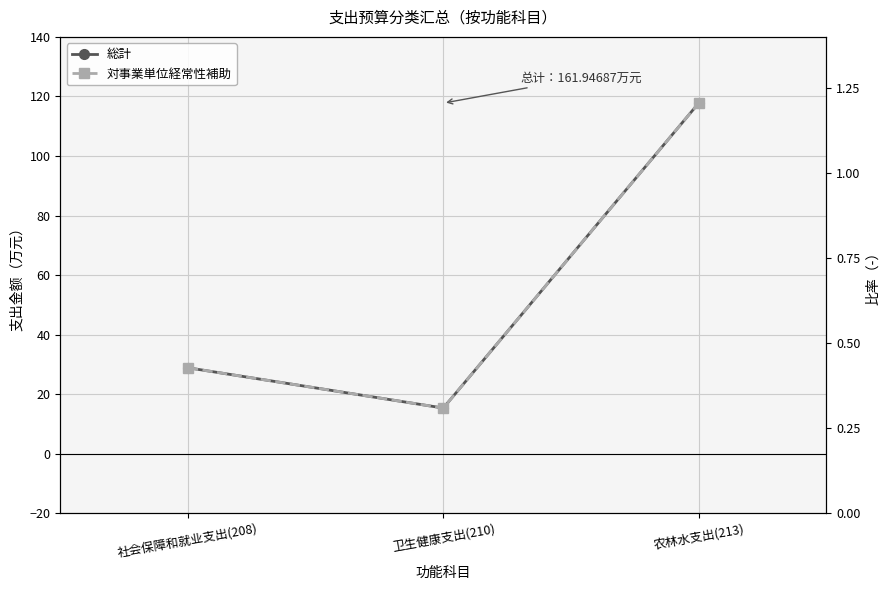

Reading left to right, transcribe all the data shown in this chart.

総計: 社会保障和就业支出(208)=28.9	卫生健康支出(210)=15.3	农林水支出(213)=117.8
対事業単位経常性補助: 社会保障和就业支出(208)=28.9	卫生健康支出(210)=15.3	农林水支出(213)=117.8